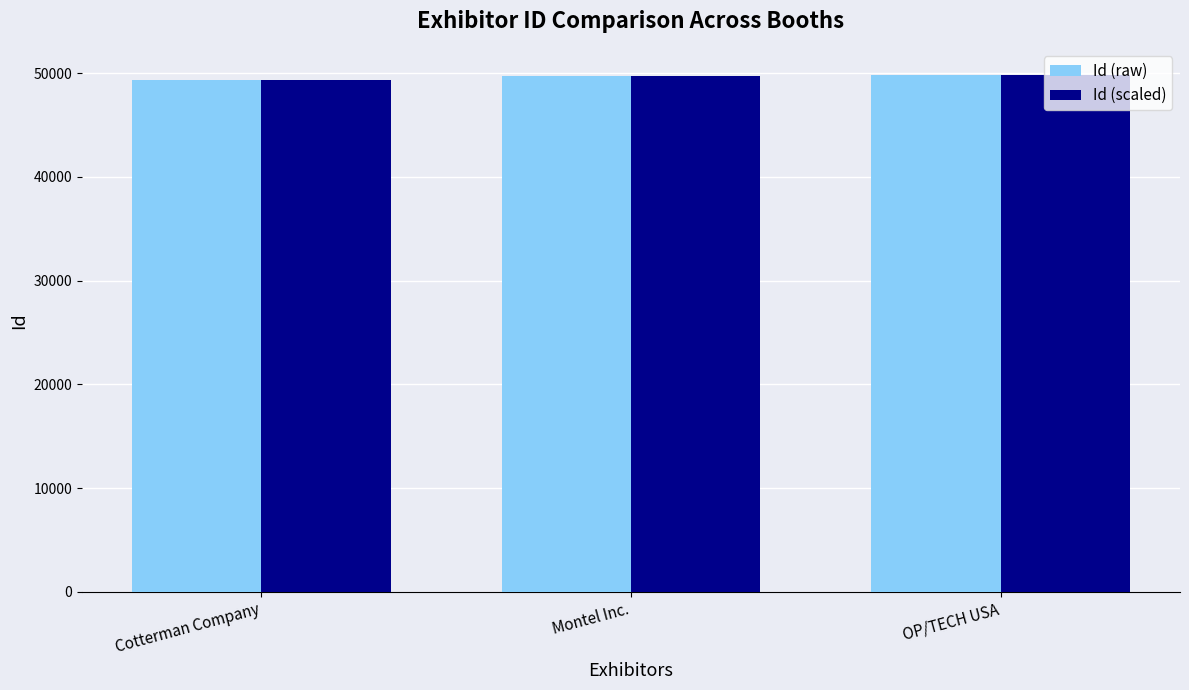

What is the sum of the Id (scaled) values at OP/TECH USA and Montel Inc.?

99586